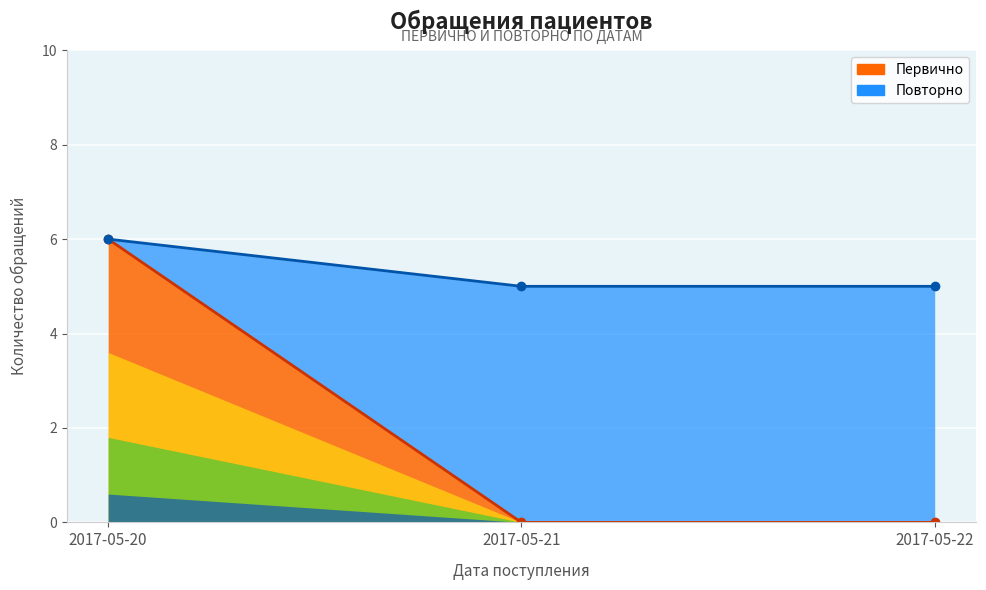

List the labels in order of Первично value, smallest first.

2017-05-21, 2017-05-22, 2017-05-20